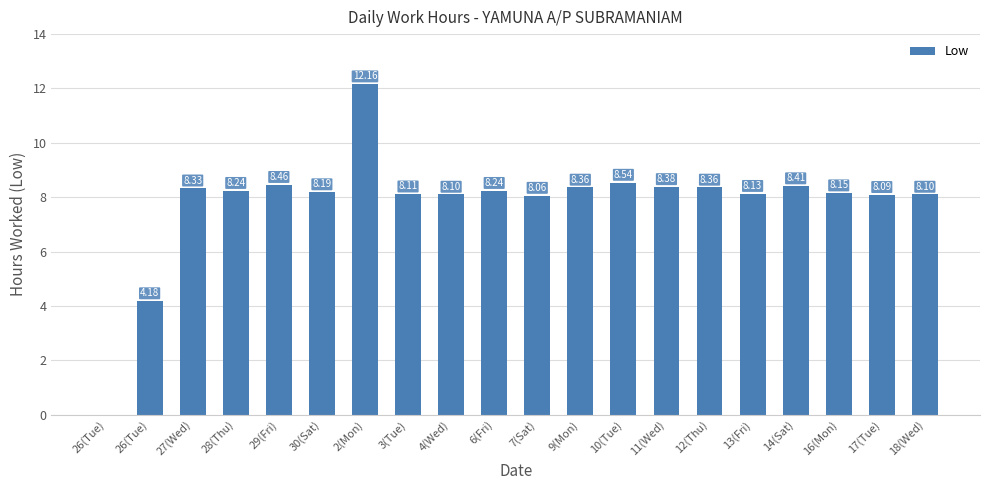

What is the ratio of the value at 6(Fri) to the value at 17(Tue)?

1.0